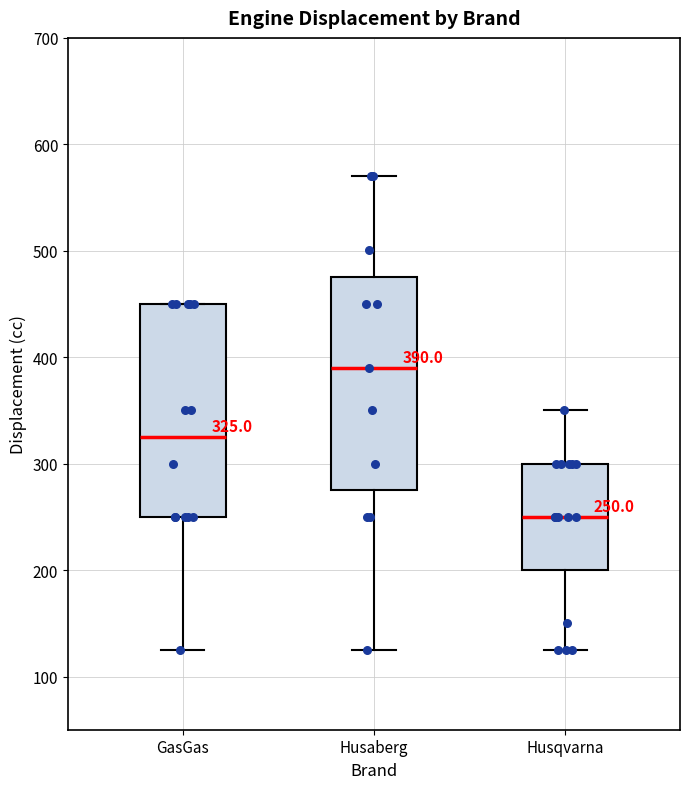

Which box has the lowest median line?

Husqvarna